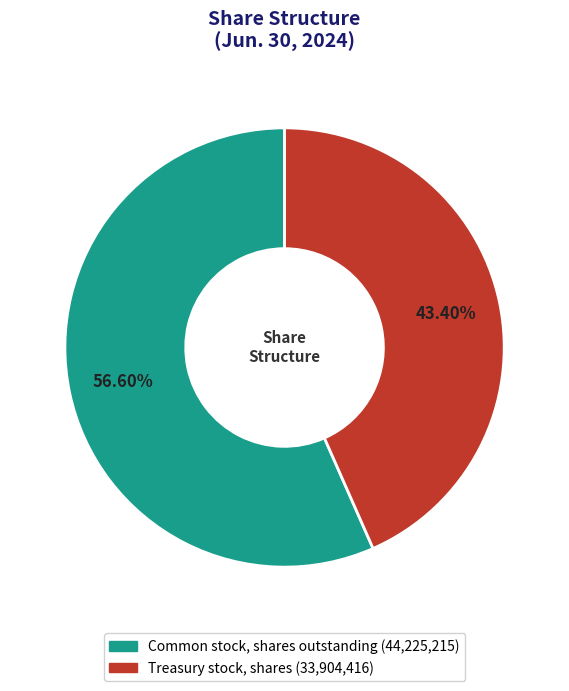

Rank the categories by value from lowest to highest.

Treasury stock, shares, Common stock, shares outstanding